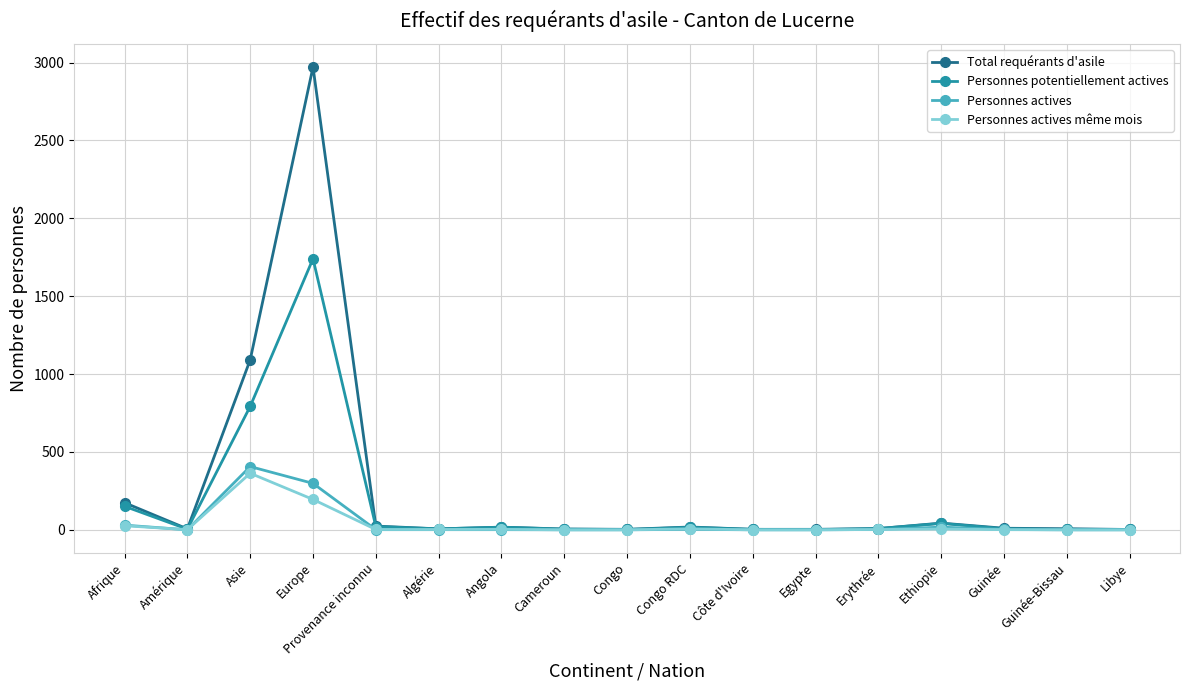

What is the label of the 2nd point from the left?

Amérique